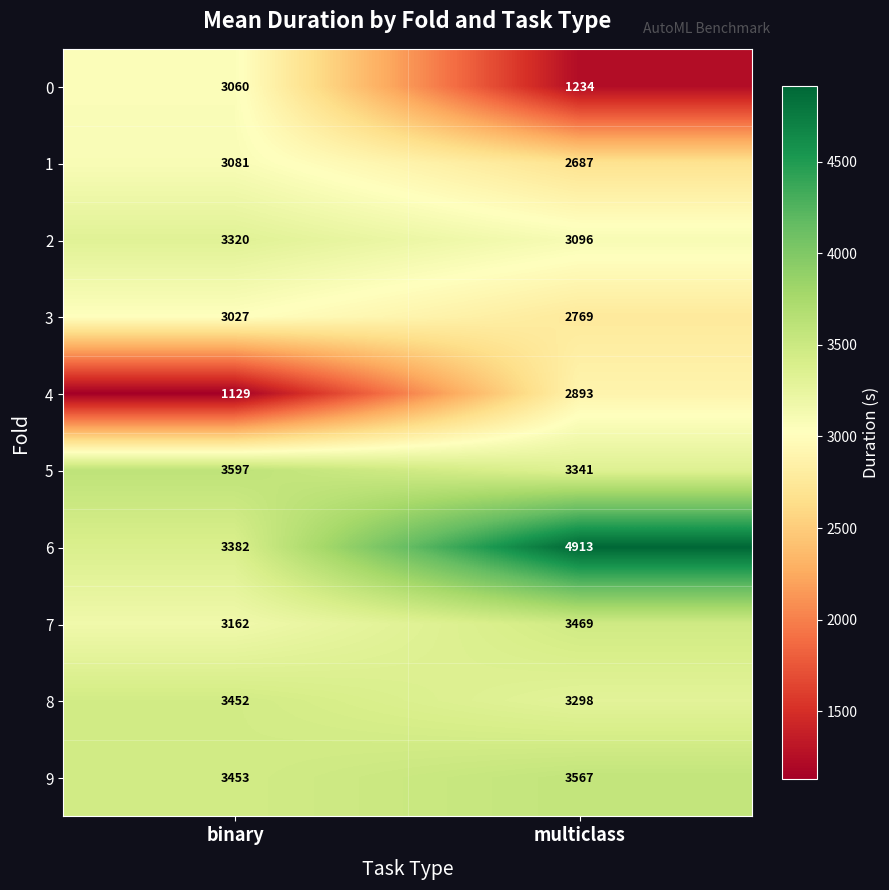

The value of 3 at binary is 3027. True or false?

True